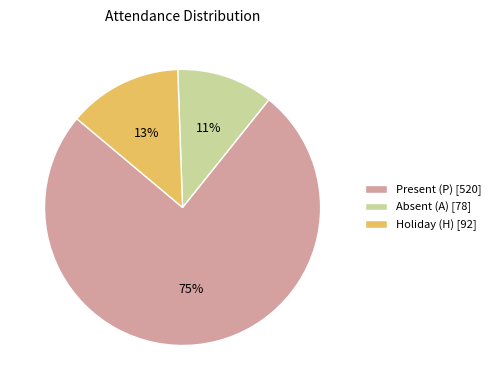

How many segments does this pie chart have?

3